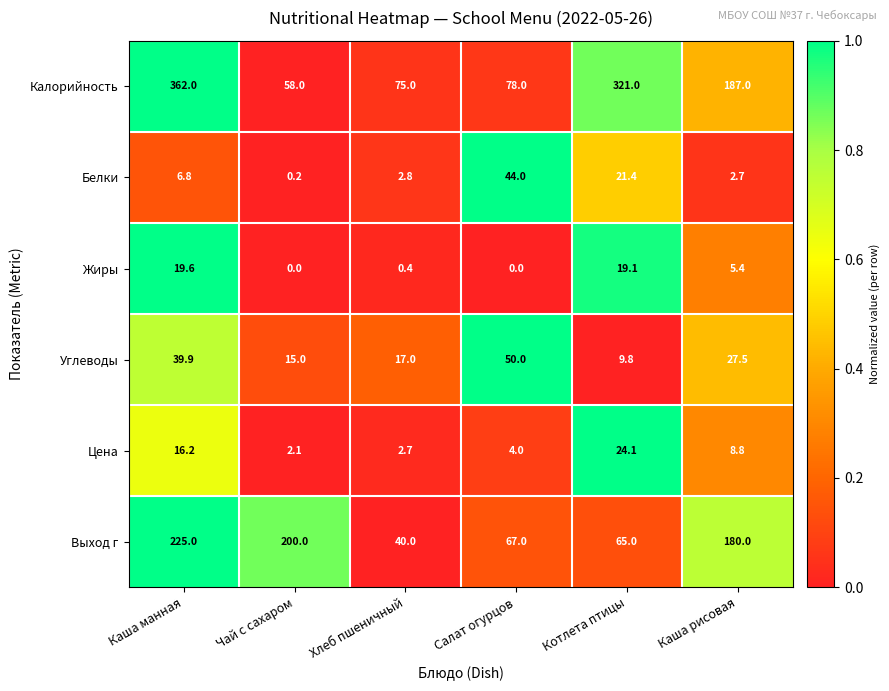

True or false: Белки has a value of 4.3 at Каша рисовая.

False